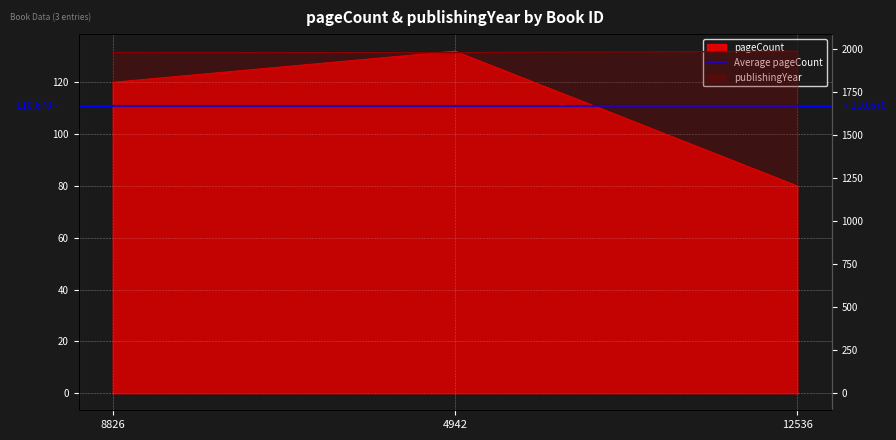

What is the label of the 2nd point from the right?

4942